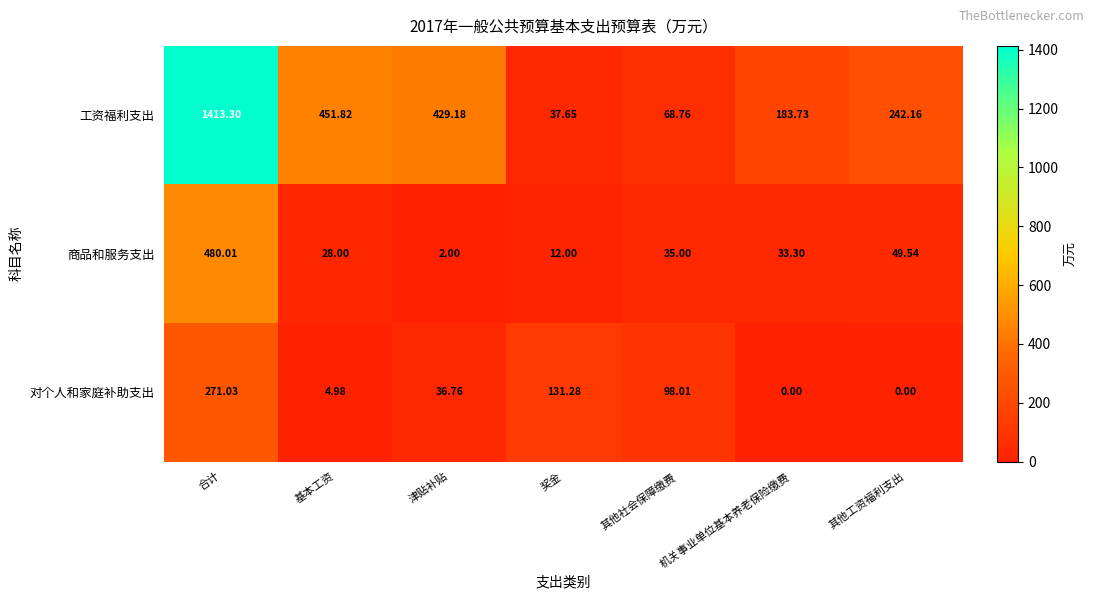

What is the maximum value shown in the chart?

1413.3